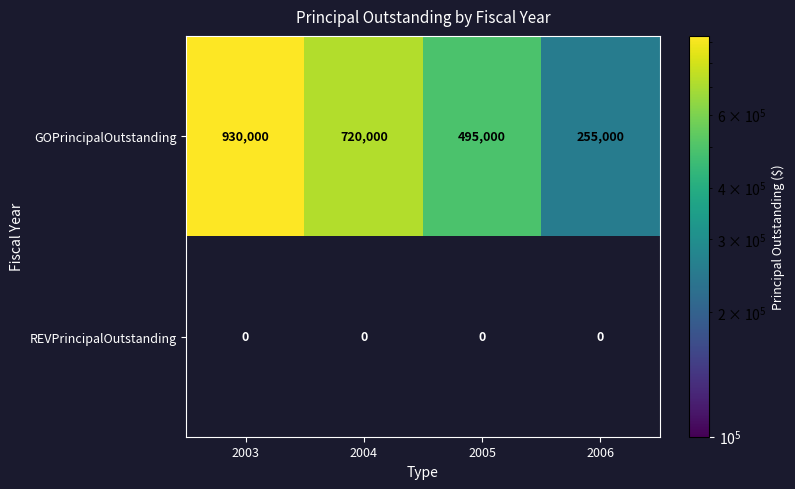

Which has a higher value, 2005 or 2004?

2004